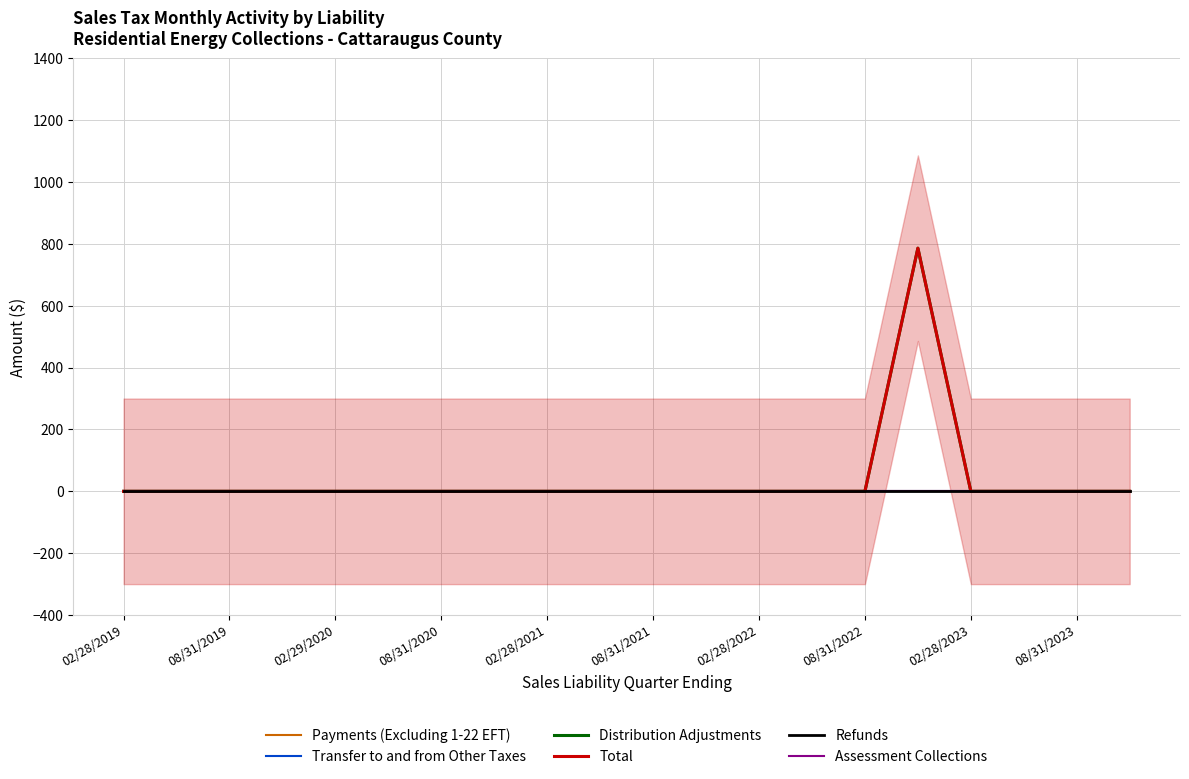

Which series has the largest total across all categories?

Distribution Adjustments